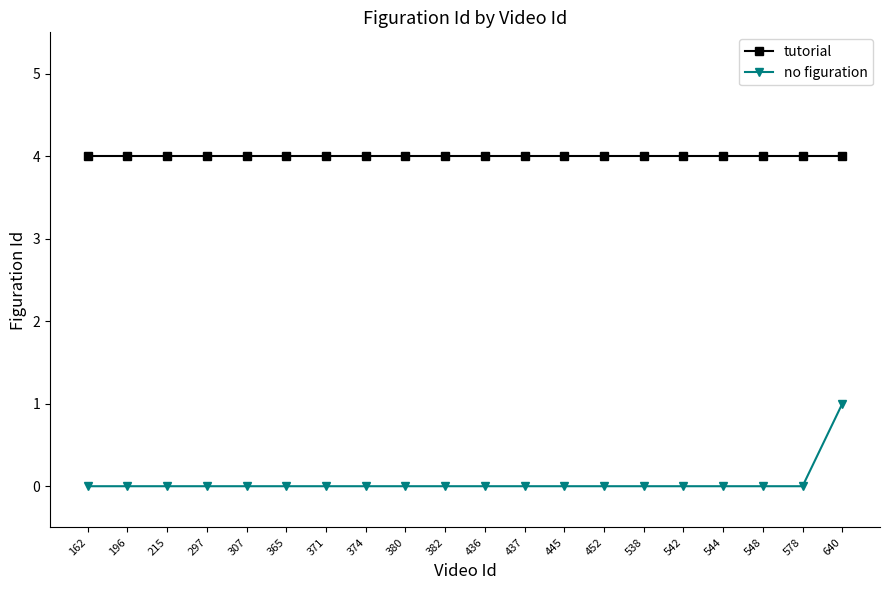

Is this an area chart (filled region under the line)?

No